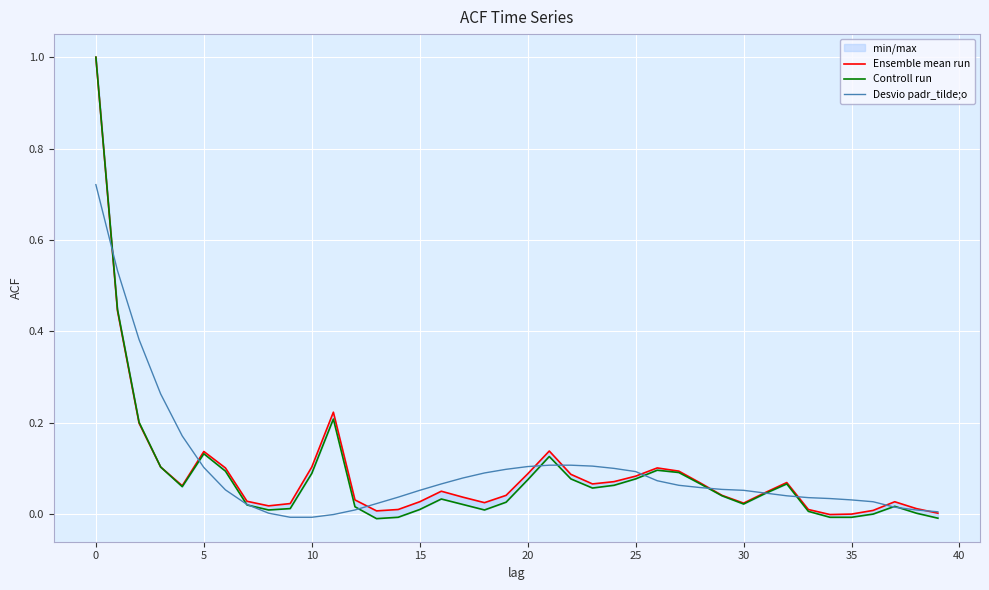

At which label is Desvio padr_tilde;o closest to 0?

11